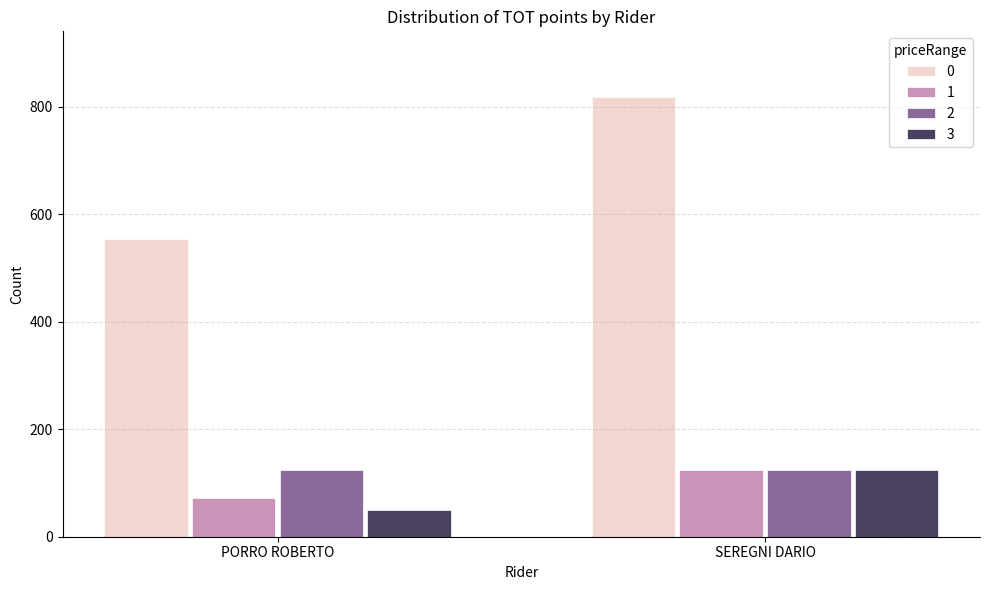

Reading left to right, transcribe all the data shown in this chart.

0: PORRO ROBERTO=554	SEREGNI DARIO=818
1: PORRO ROBERTO=72	SEREGNI DARIO=125
2: PORRO ROBERTO=125	SEREGNI DARIO=125
3: PORRO ROBERTO=49	SEREGNI DARIO=125